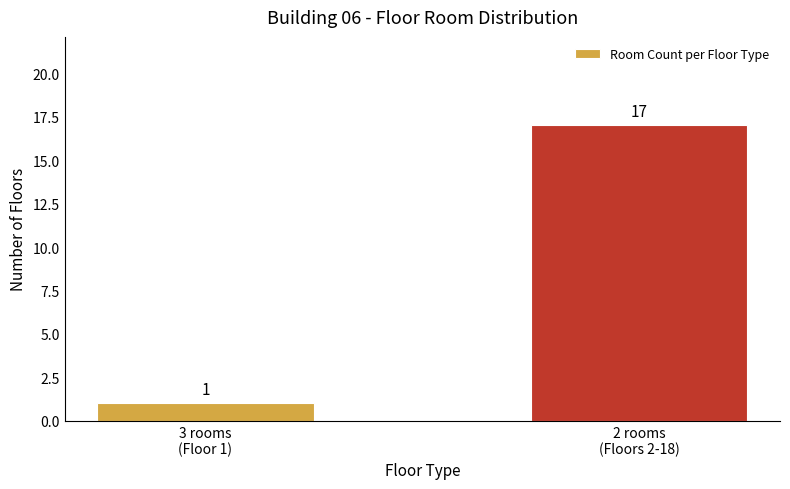

Reading right to left, extract all data points from this chart.

17	1